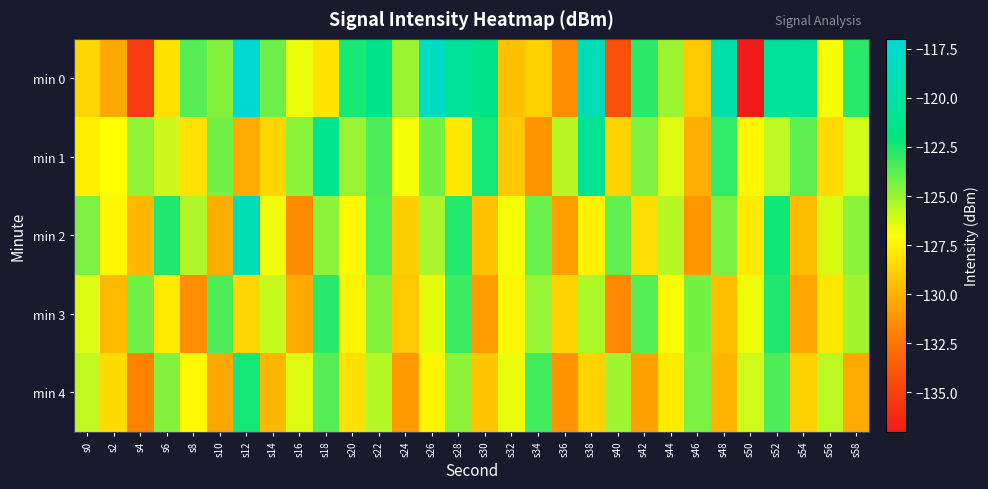

How many series are shown in this chart?

5